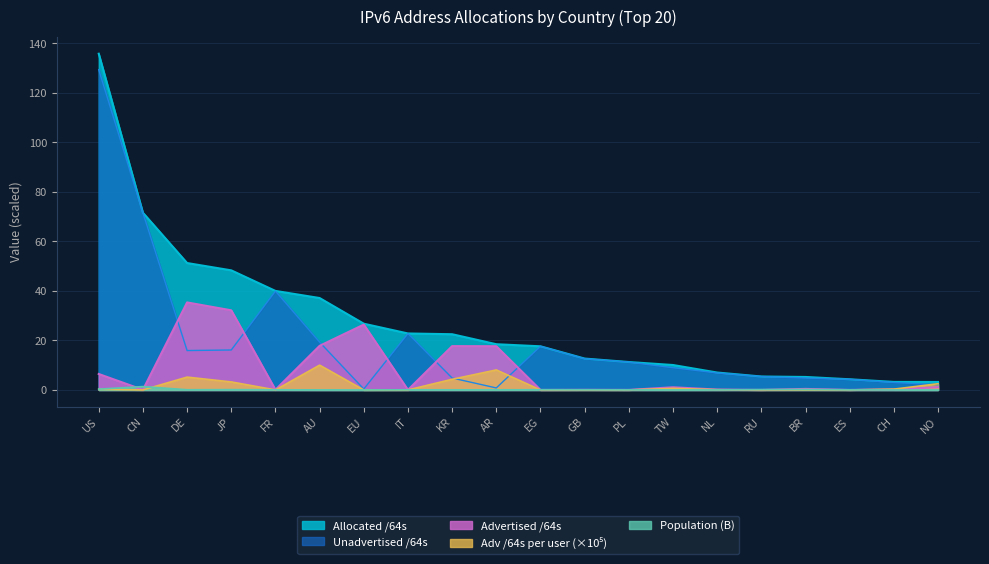

List the series in order of their peak value, highest first.

Allocated /64s, Unadvertised /64s, Advertised /64s, Adv /64s per user, Population